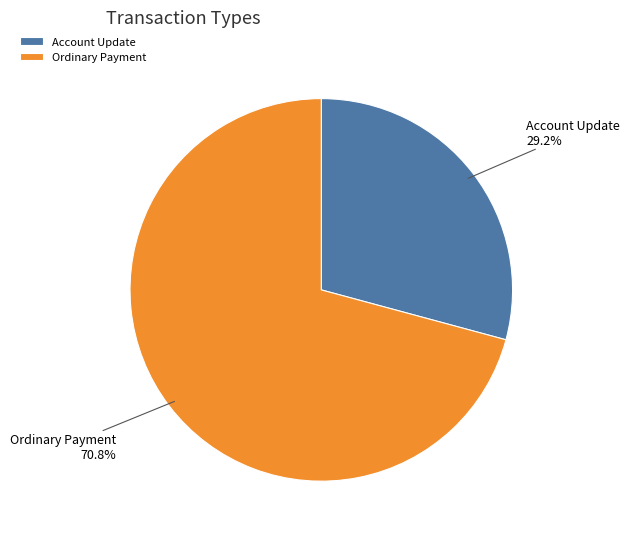

Which has a higher value, Account Update or Ordinary Payment?

Ordinary Payment